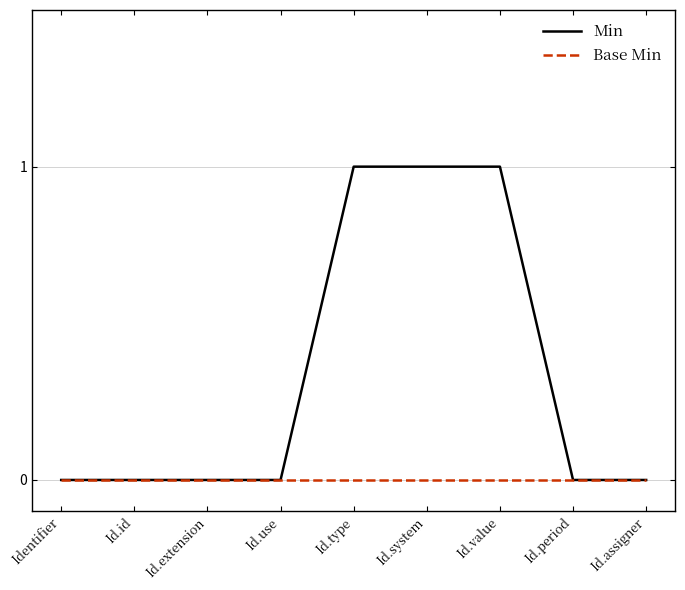

What position from the left is Id.id?

2